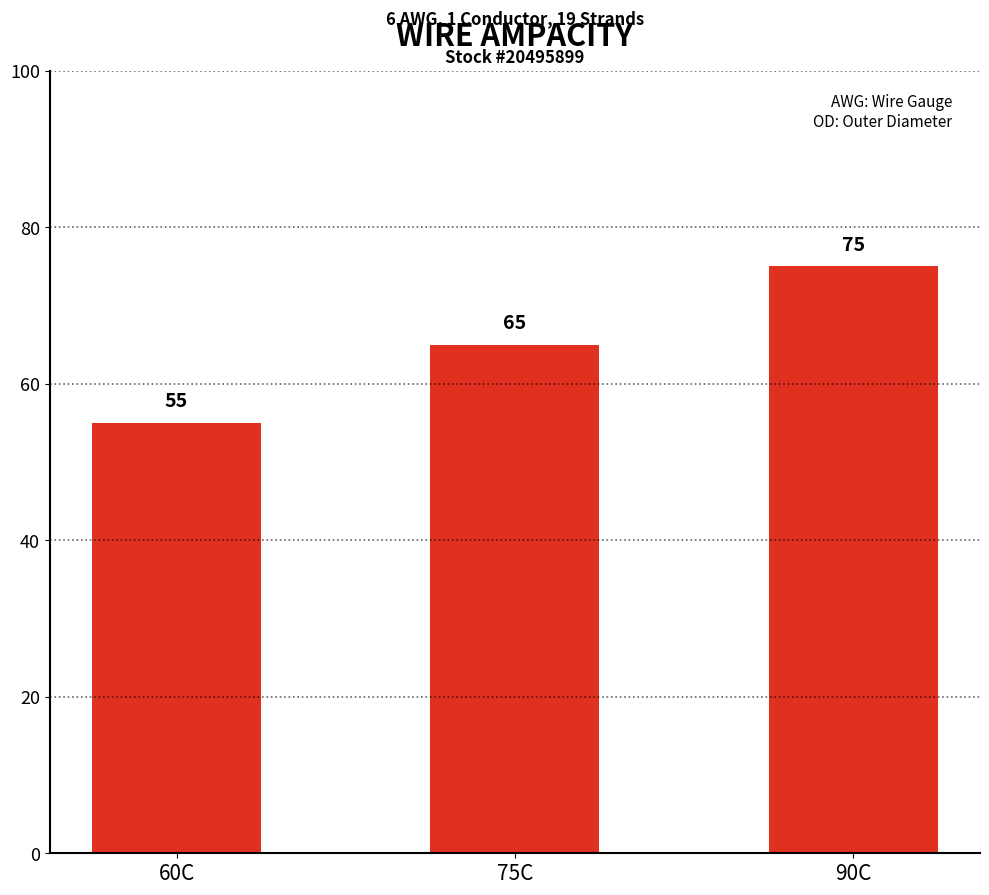

The chart shows a value of 65 at 75C. True or false?

True